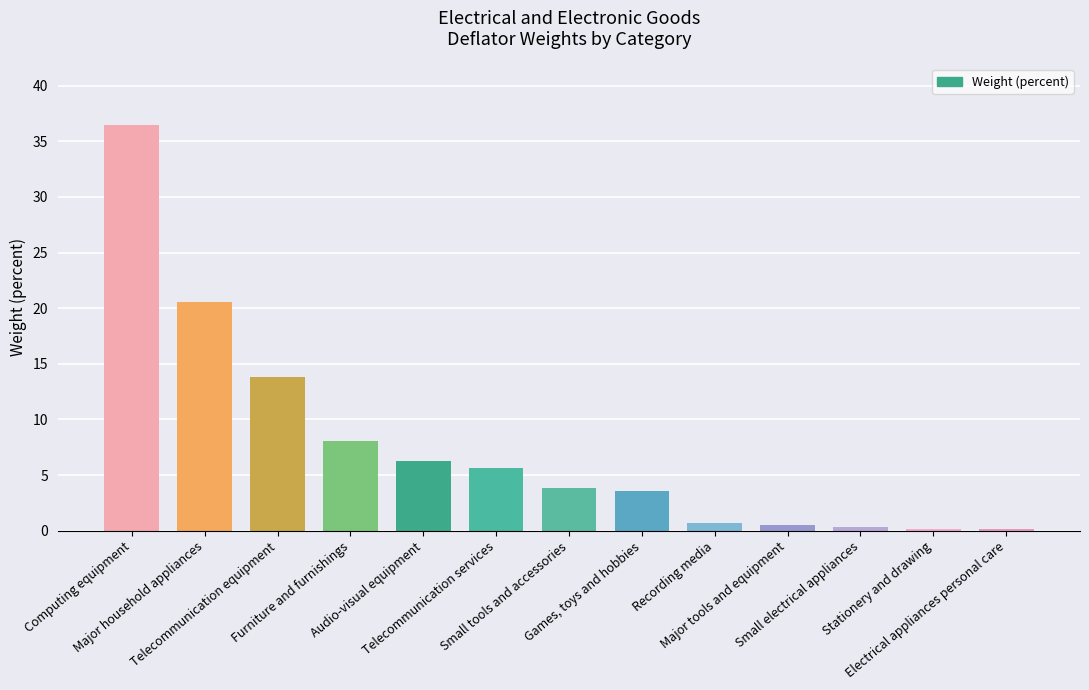

At which label does the data first exceed 3?

Computing equipment